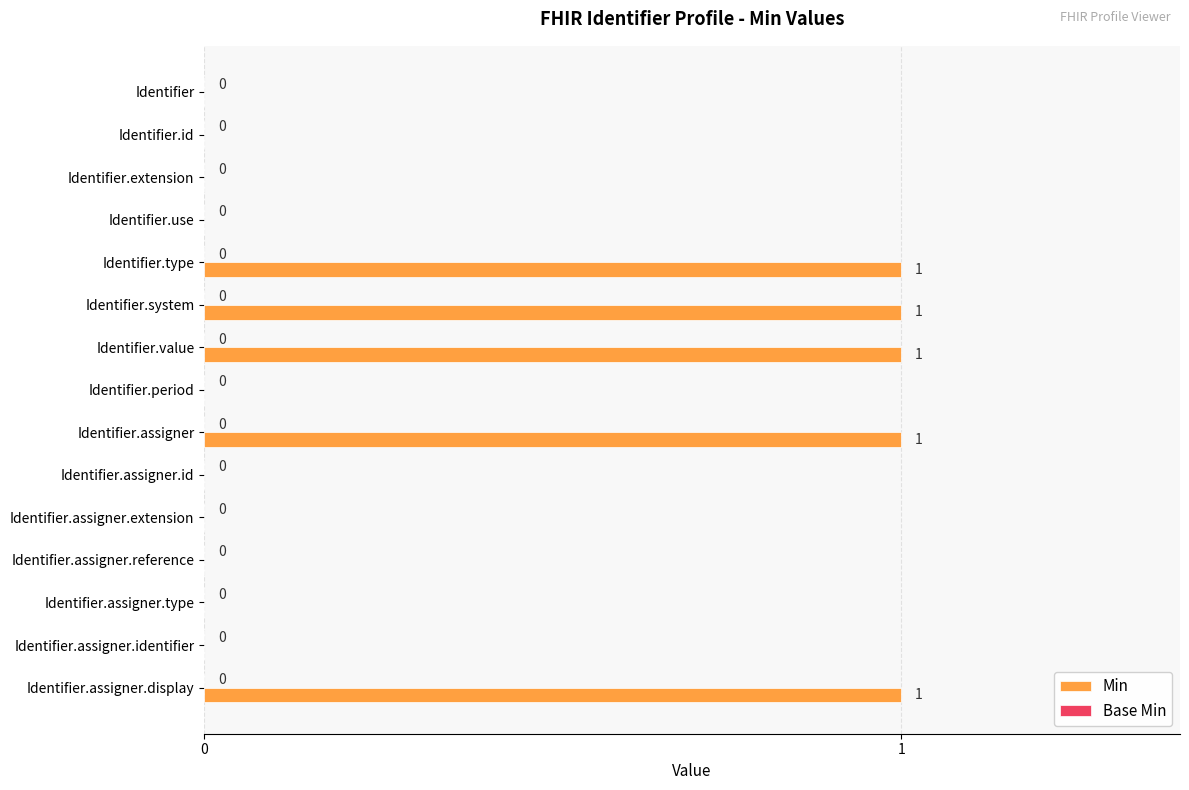

What is the sum of all values?

5